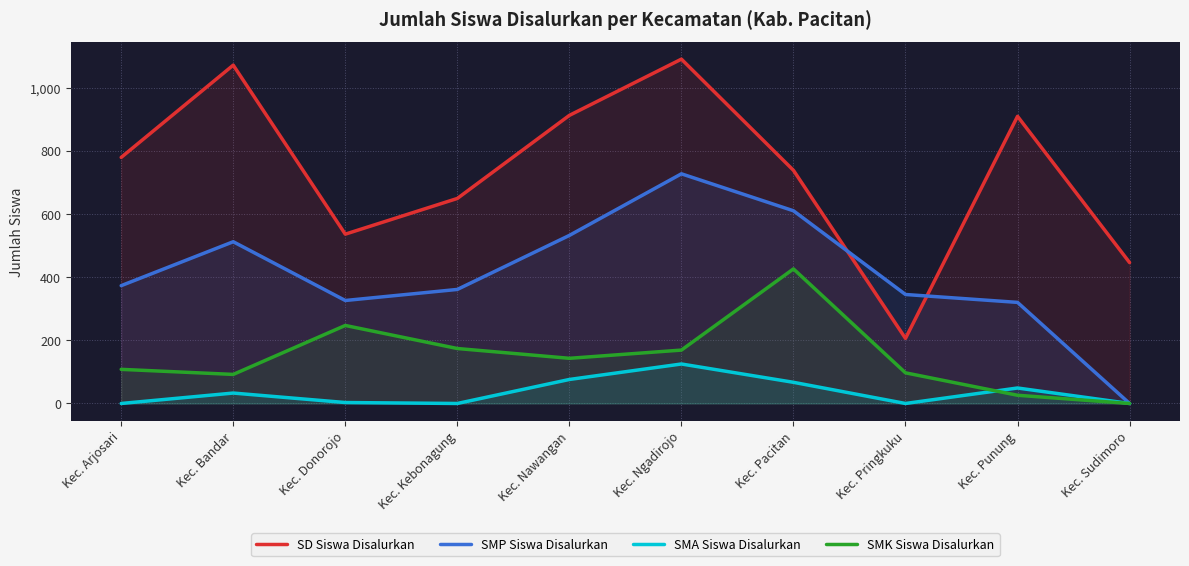

How many data points does each series have?

10